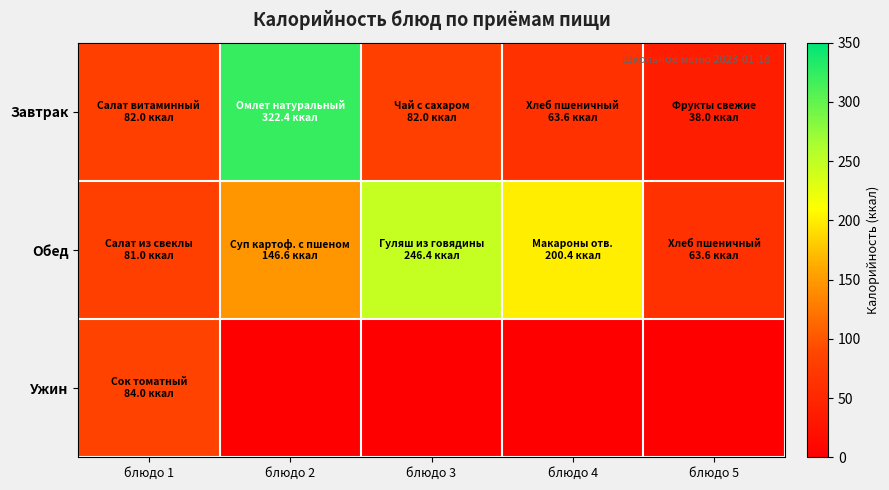

At how many categories does at least one series exceed 231?

2